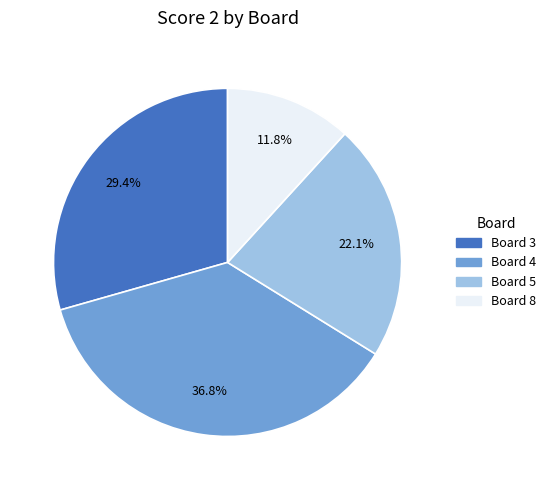

Does any single category account for the majority?

No